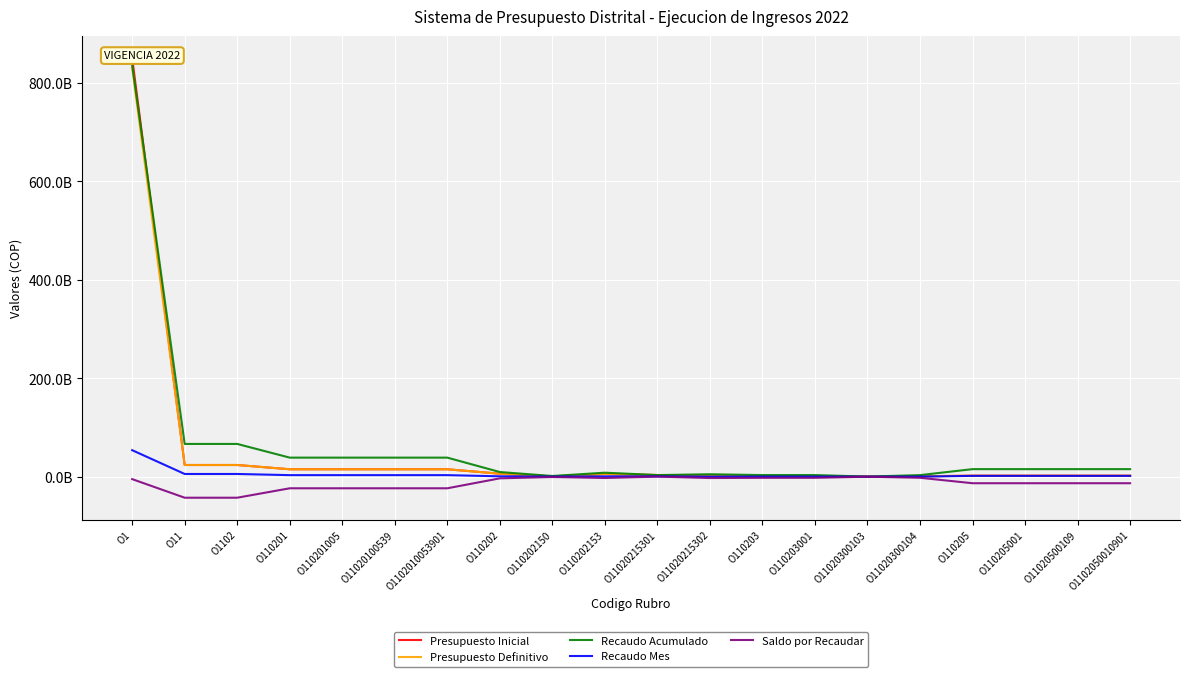

True or false: Presupuesto Inicial and Saldo por Recaudar intersect in this chart.

False